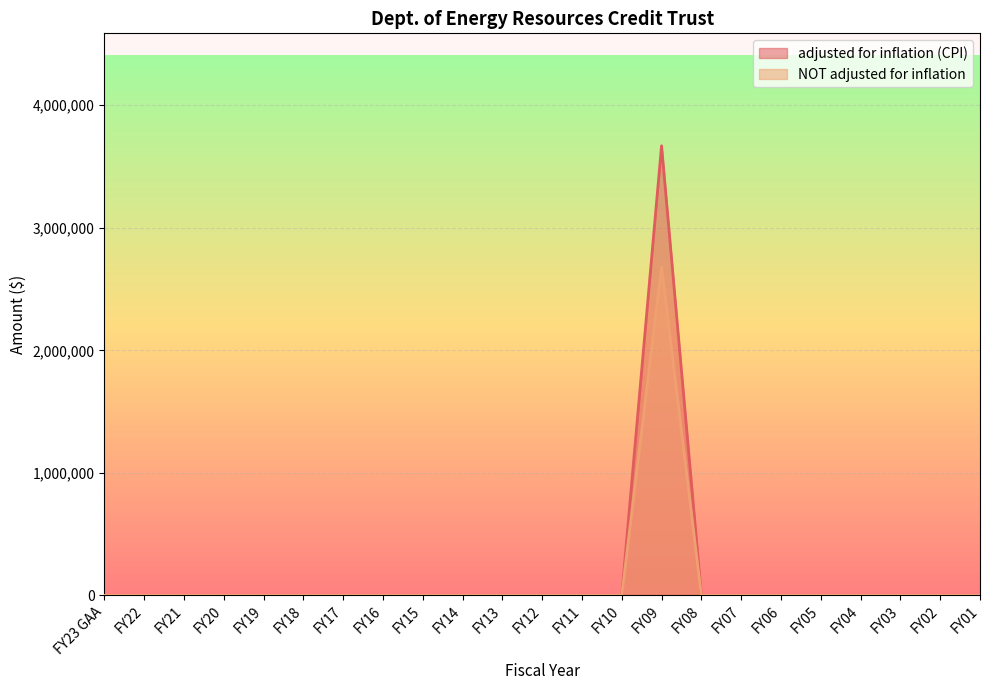

The adjusted for inflation (CPI) series shows 0 at FY08. True or false?

True